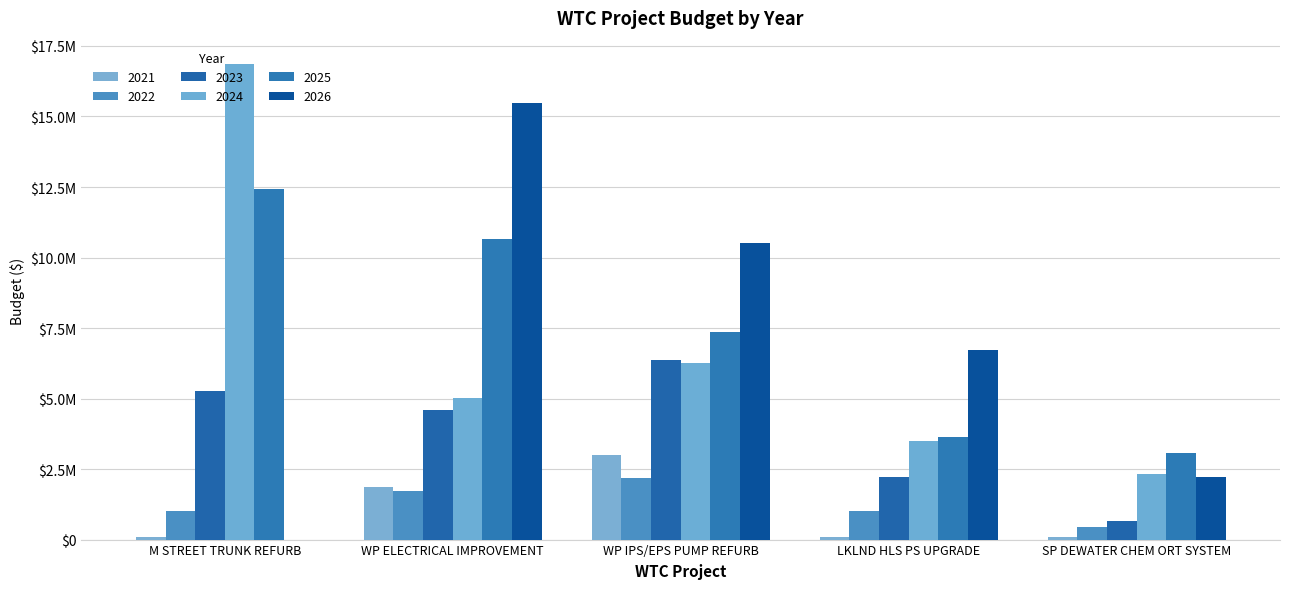

Are the bars horizontal?

No